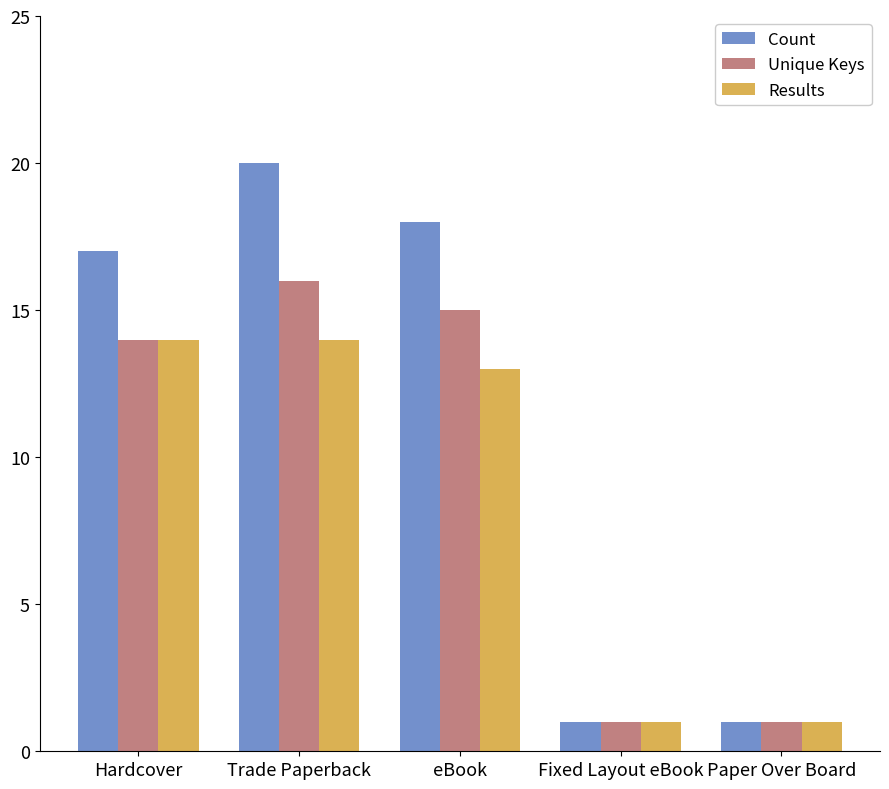

Reading left to right, extract all data points from this chart.

Count: Hardcover=17	Trade Paperback=20	eBook=18	Fixed Layout eBook=1	Paper Over Board=1
Unique Keys: Hardcover=14	Trade Paperback=16	eBook=15	Fixed Layout eBook=1	Paper Over Board=1
Results: Hardcover=14	Trade Paperback=14	eBook=13	Fixed Layout eBook=1	Paper Over Board=1